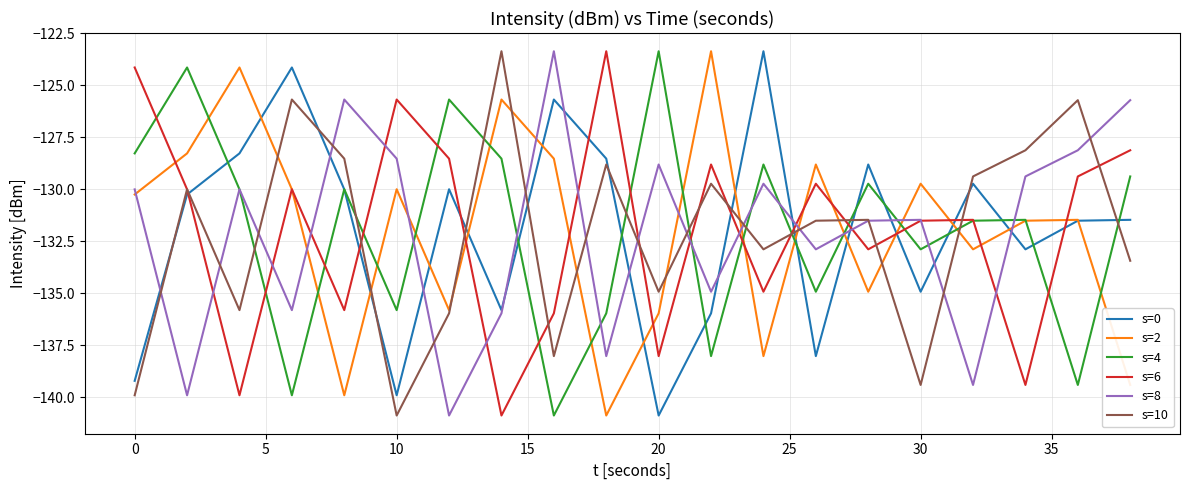

What is the minimum value shown in the chart?

-140.9